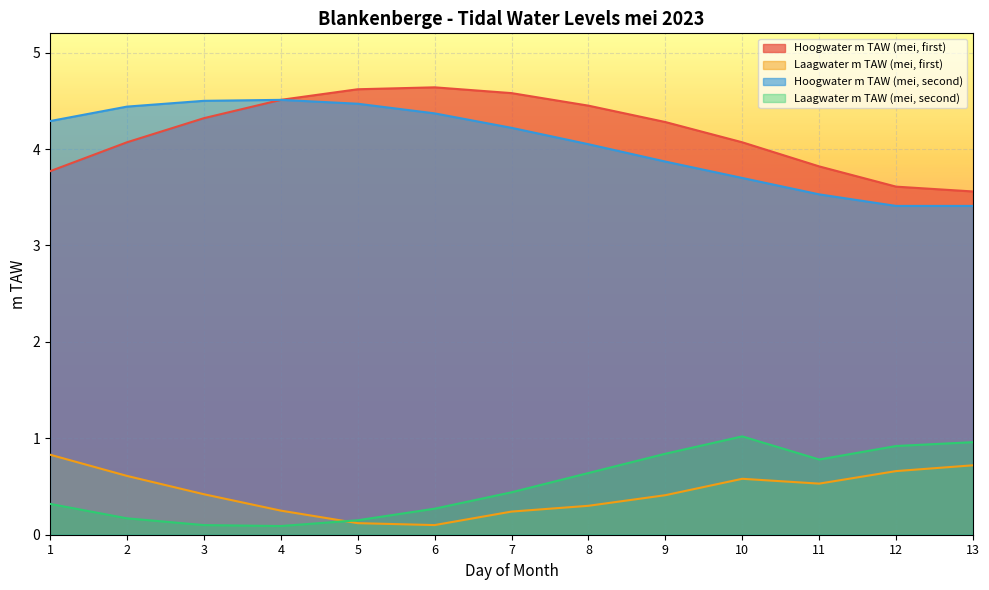

Rank the series by their maximum value, from highest to lowest.

Hoogwater m TAW (mei, first), Hoogwater m TAW (mei, second), Laagwater m TAW (mei, second), Laagwater m TAW (mei, first)